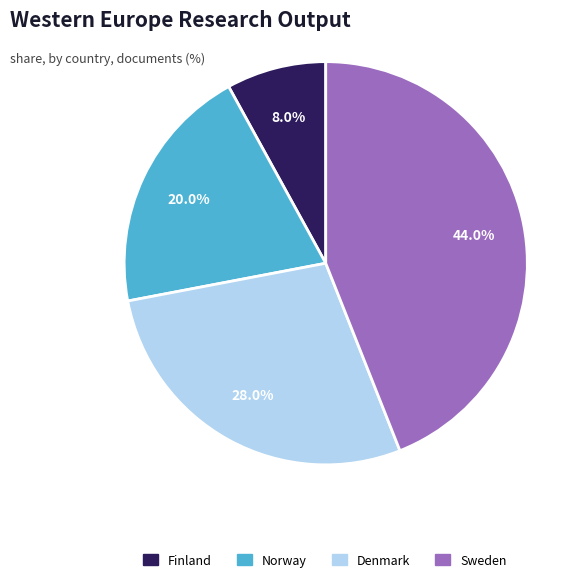

True or false: Sweden accounts for 34% of the total.

False